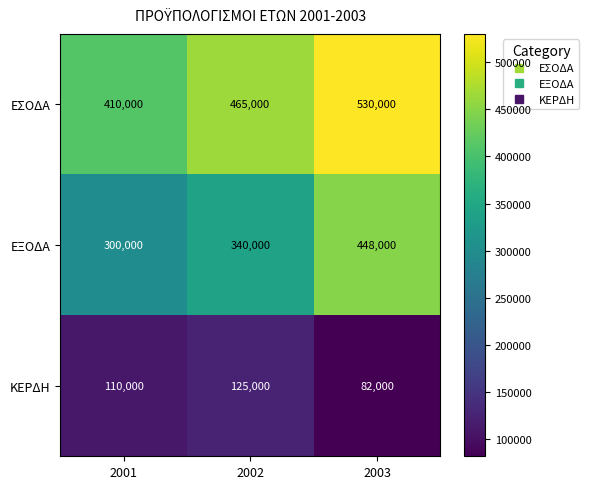

List the series in order of their peak value, highest first.

ΕΣΟΔΑ, ΕΞΟΔΑ, ΚΕΡΔΗ